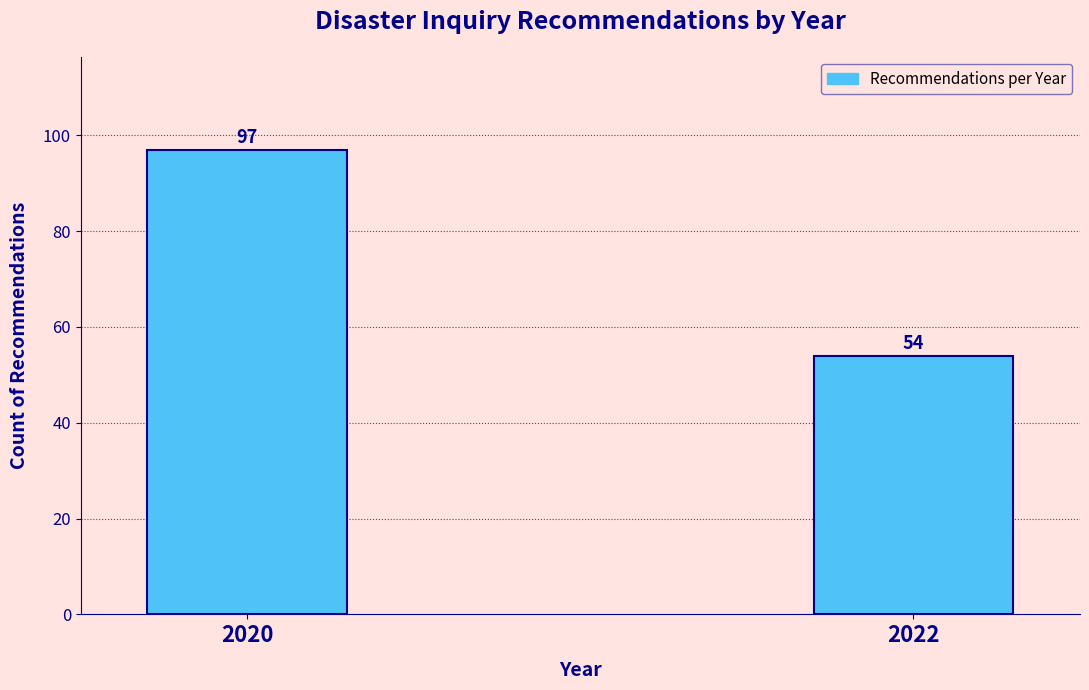

Reading left to right, transcribe all the data shown in this chart.

97	54